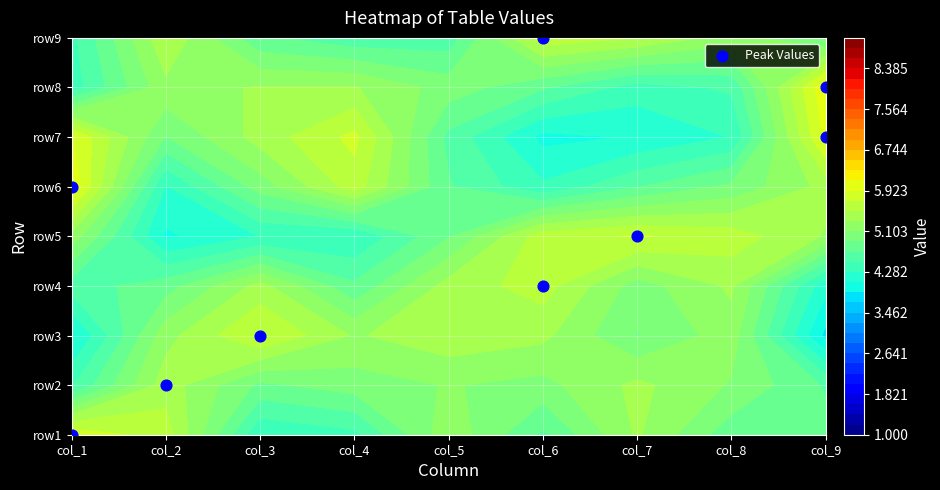

True or false: the data shows 2 at col_6.

False